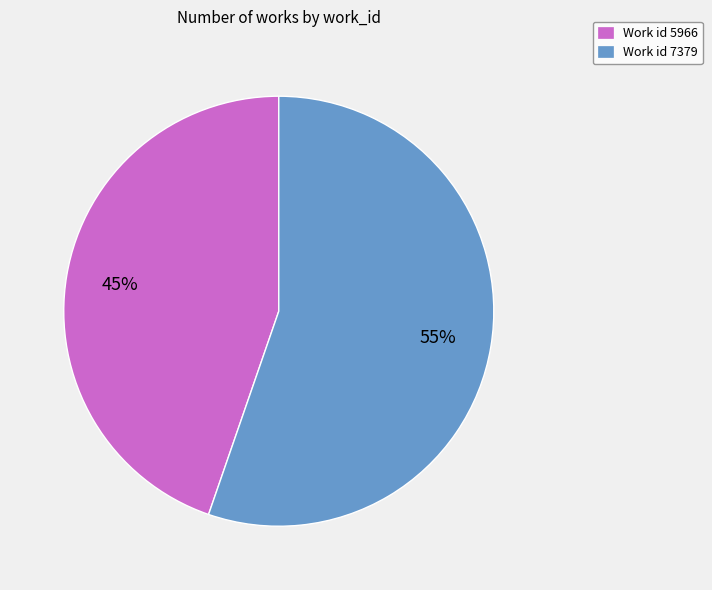

How many segments does this pie chart have?

2